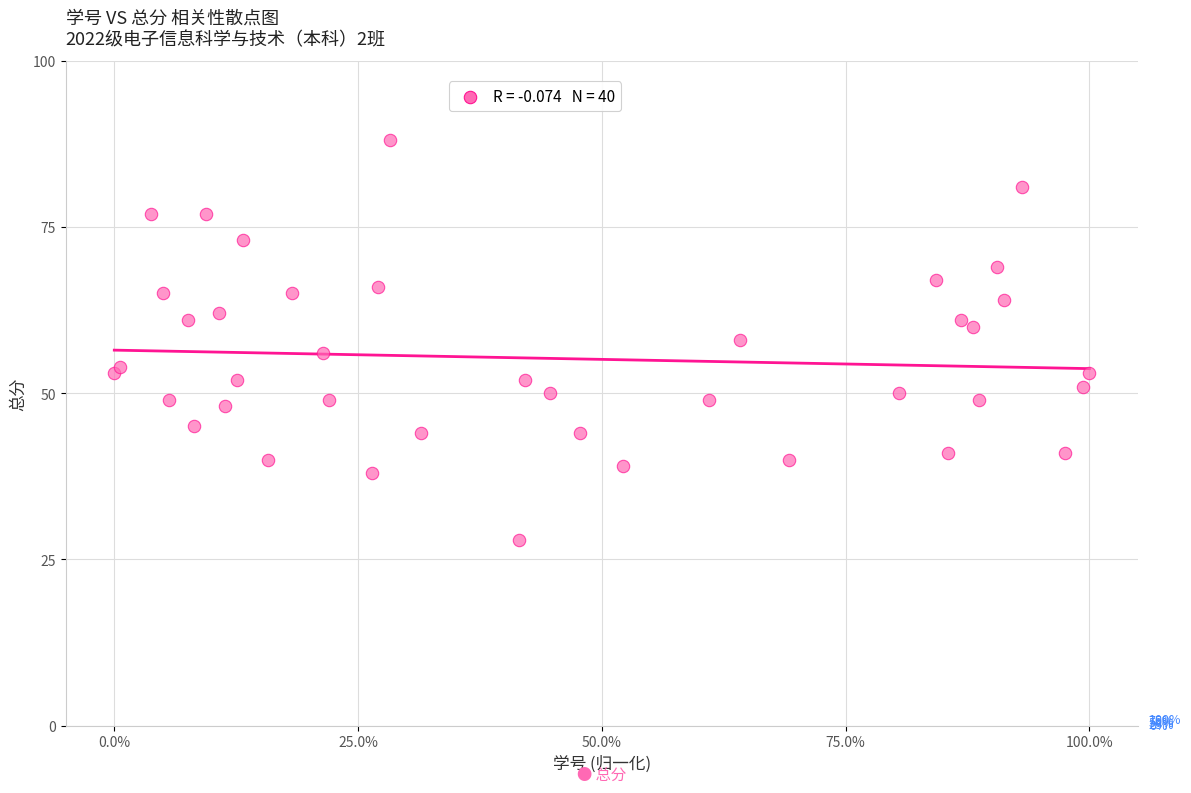

What is the range of Y values (max minus min)?

60